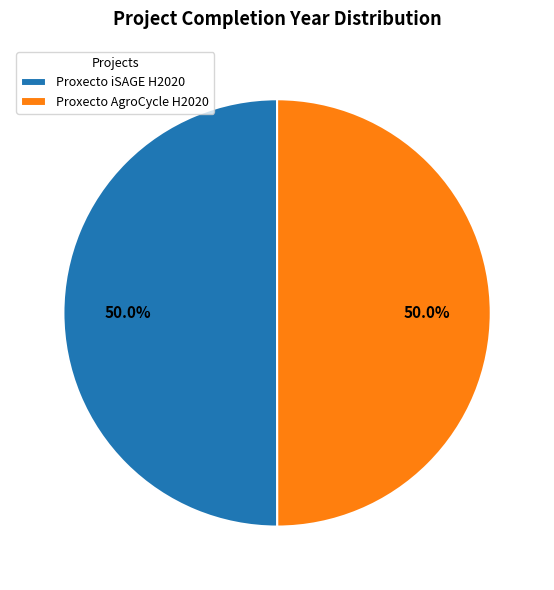

What percentage is the Proxecto iSAGE H2020 slice, to the nearest percent?

50%